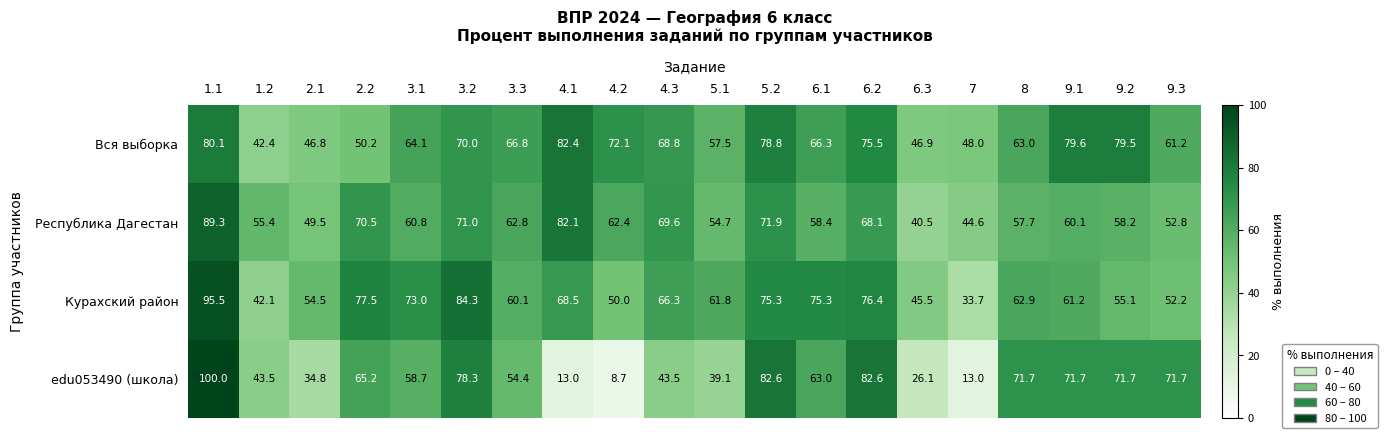

Read the edu053490 (школа) value at 5.1.

39.1